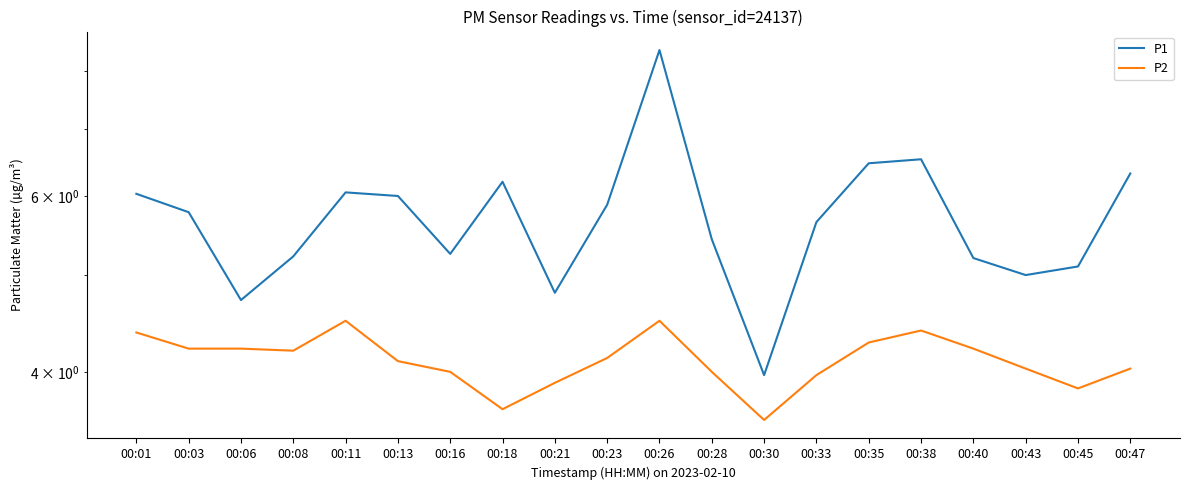

What is the value of the P1 point at the 17th from the left?

5.2